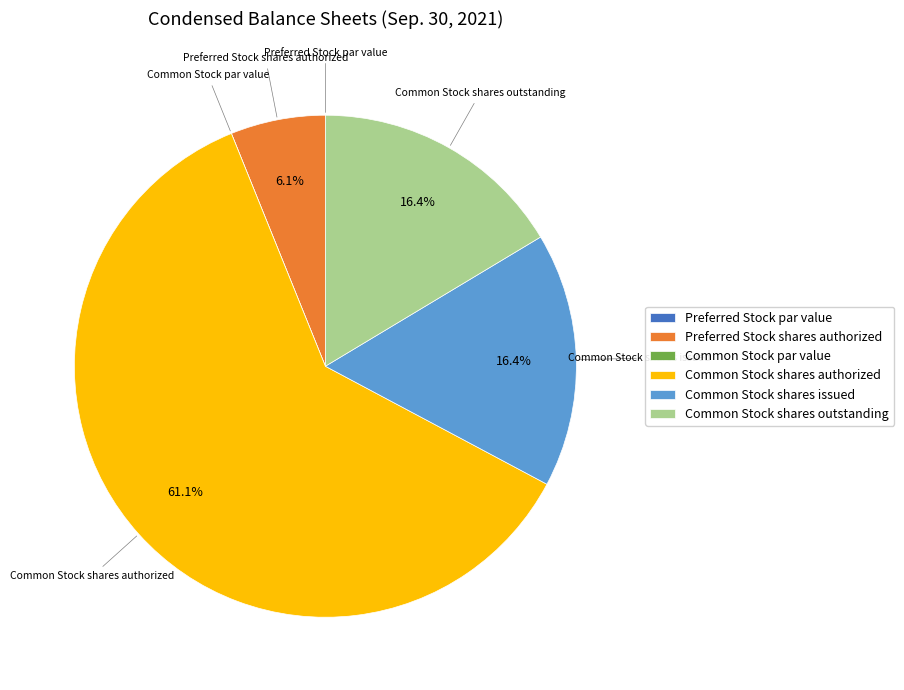

What is the ratio of the value at Common Stock shares issued to the value at Common Stock shares authorized?

0.3